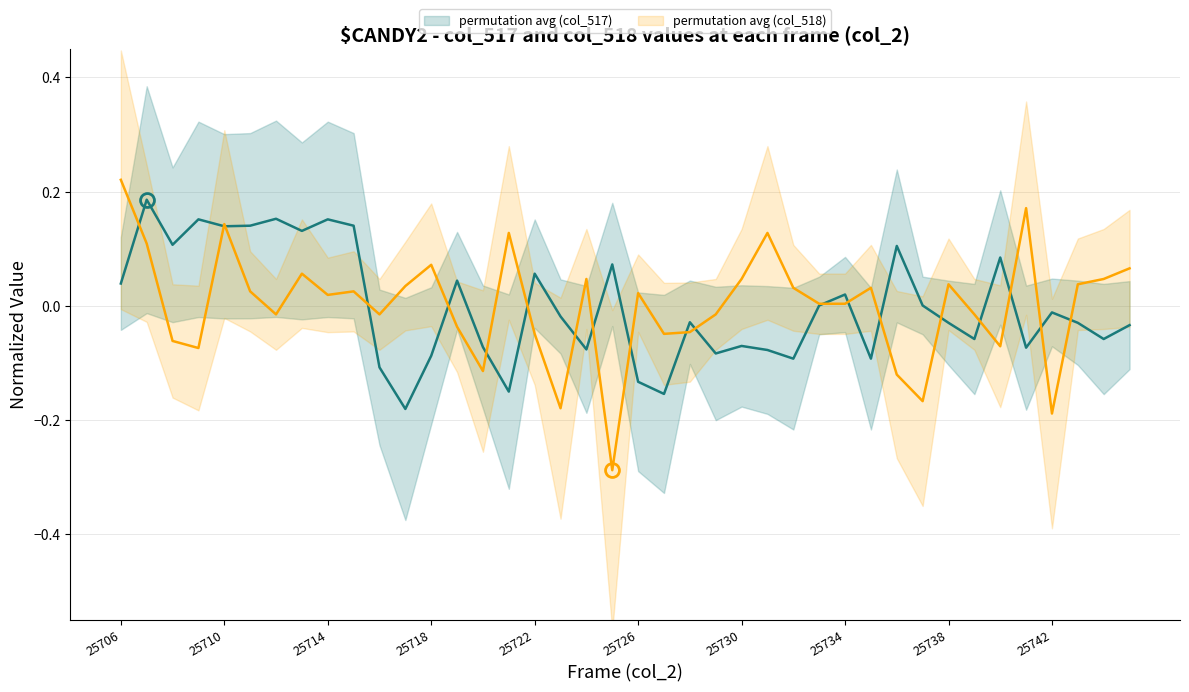

After their last crossing, which series has the higher values: col_518 - N=40 or col_517 - N=40?

col_518 - N=40